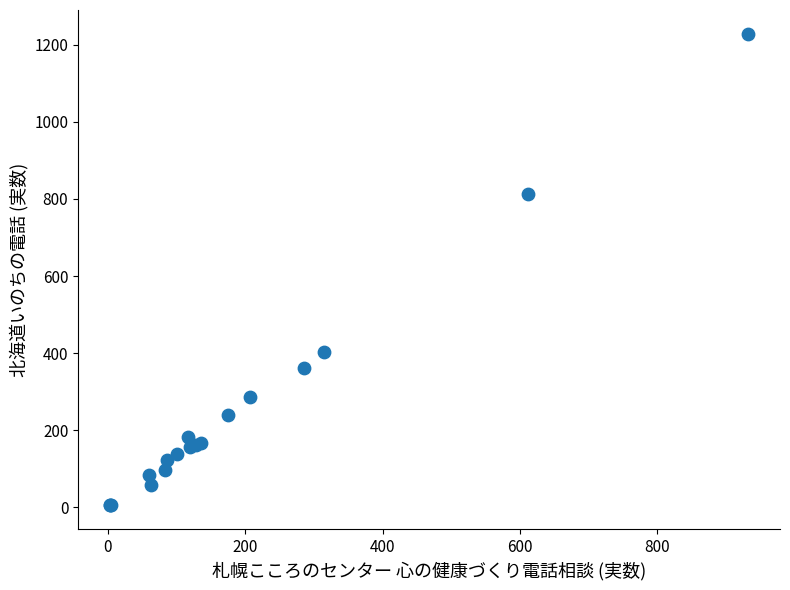

What Y value in the scatter plot is closest to 617?

814